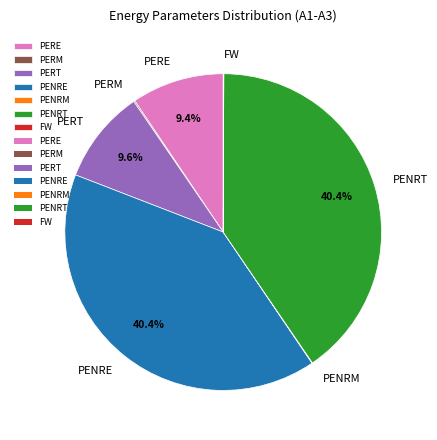

The PERE slice represents 3% of the pie. True or false?

False